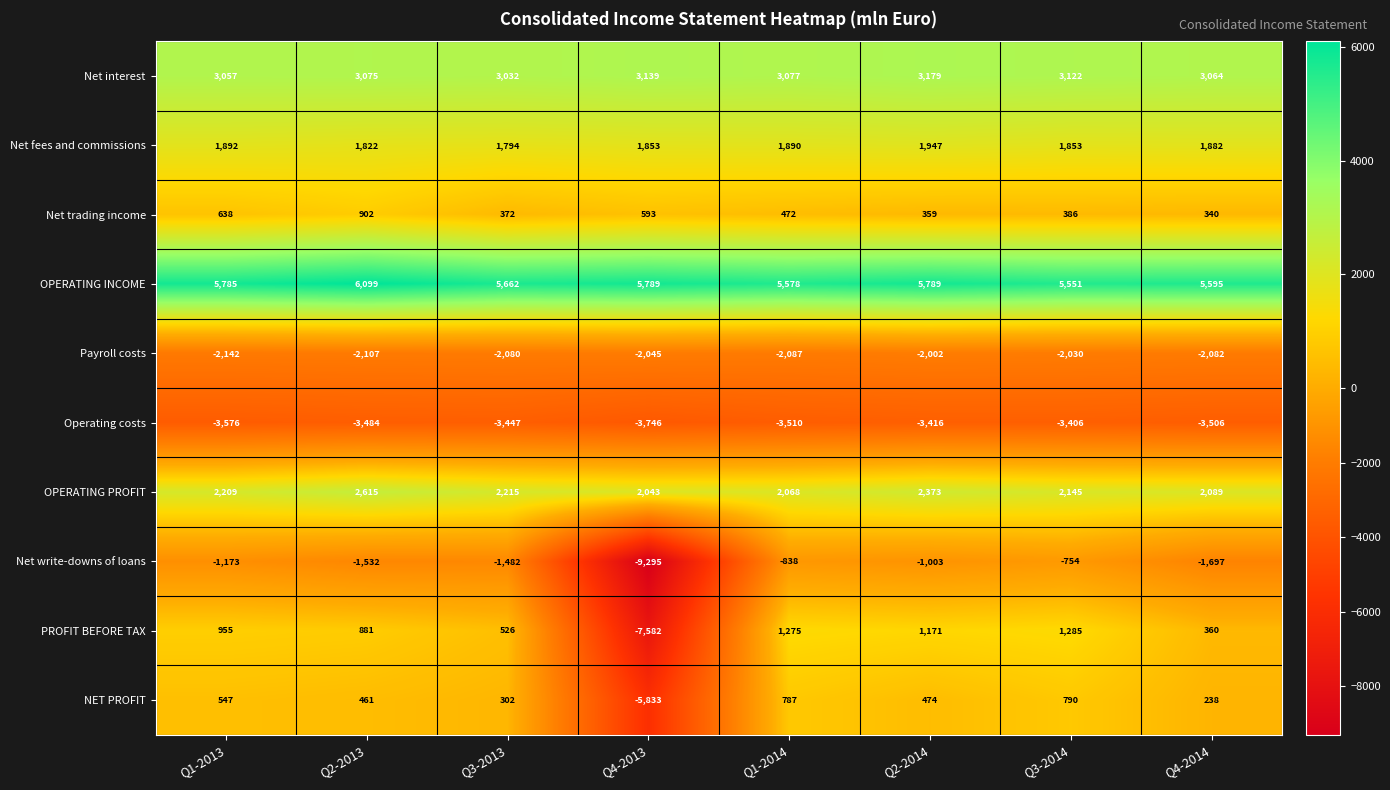

The OPERATING PROFIT series shows 2068 at Q1-2014. True or false?

True